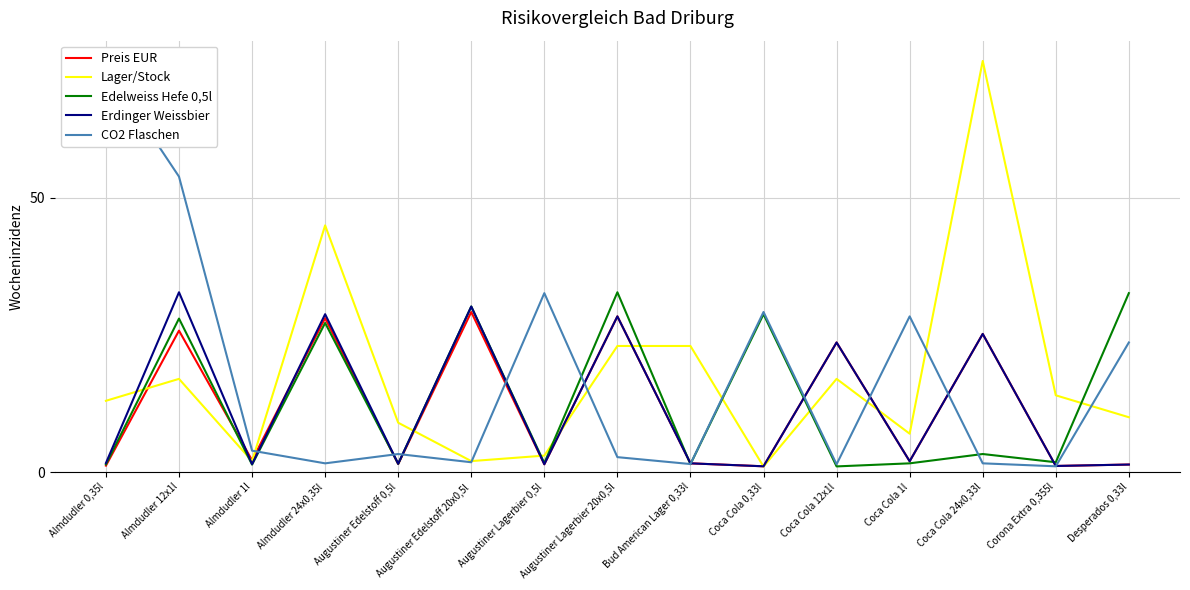

Which has a higher value, Bud American Lager 0,33l or Almdudler 24x0,35l?

Almdudler 24x0,35l